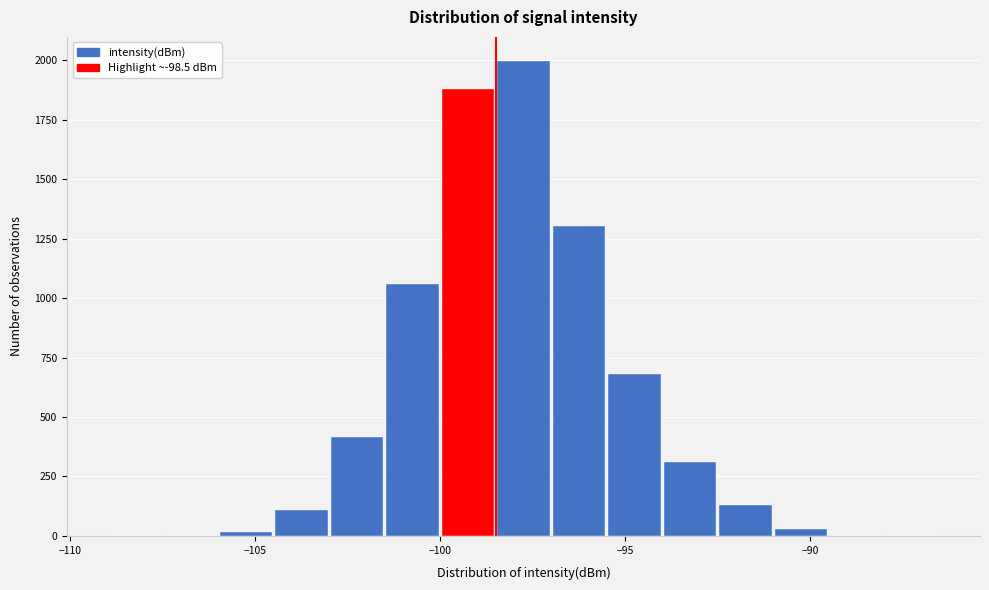

Read against the x-axis, roughly where is the centre of the tallest bar?

-97.5